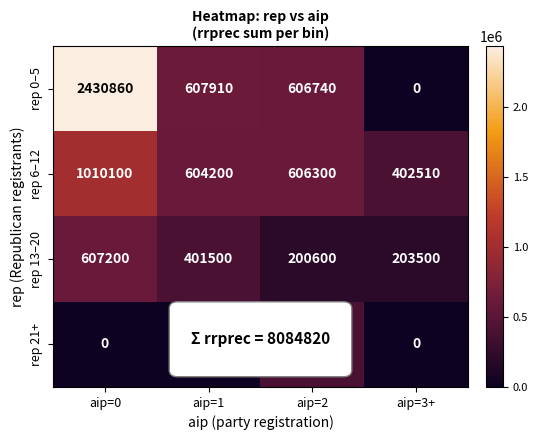

What is the highest value of the rep 21+ series?

403400